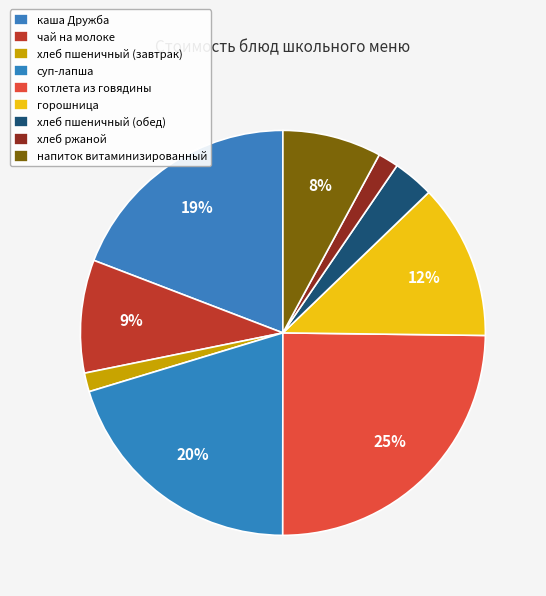

How many slices are in this pie chart?

9